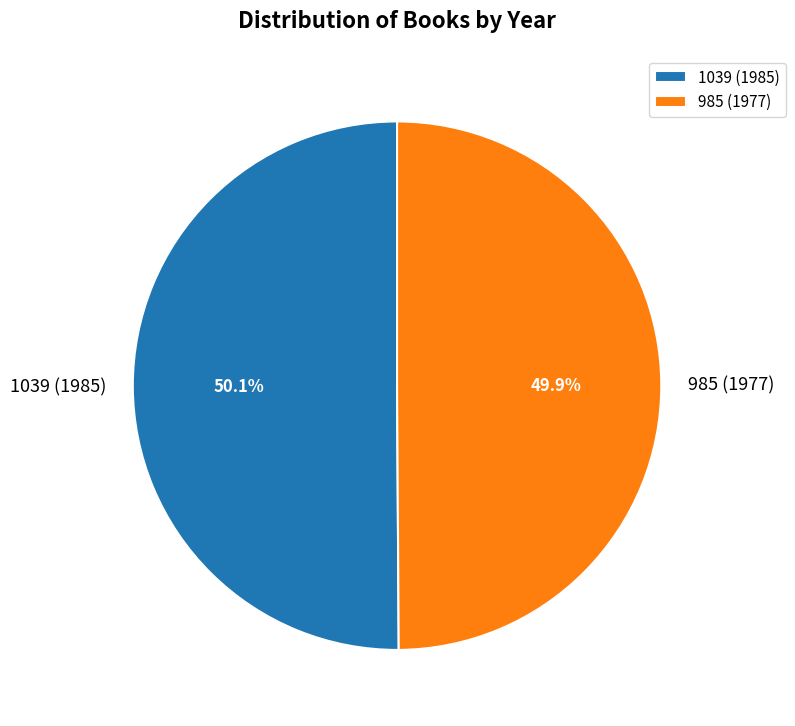

To the nearest percent, what percentage of the pie is 985 (1977)?

50%